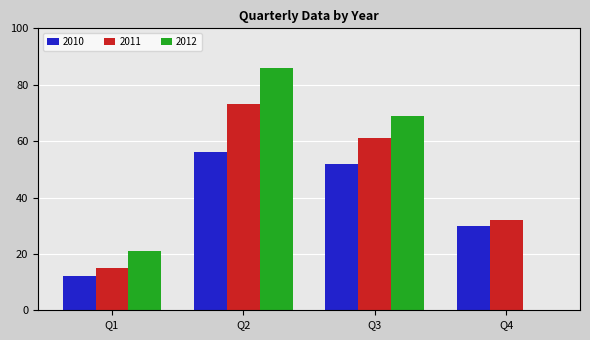

What value does the 2011 series have at Q2, to the nearest 10?

70